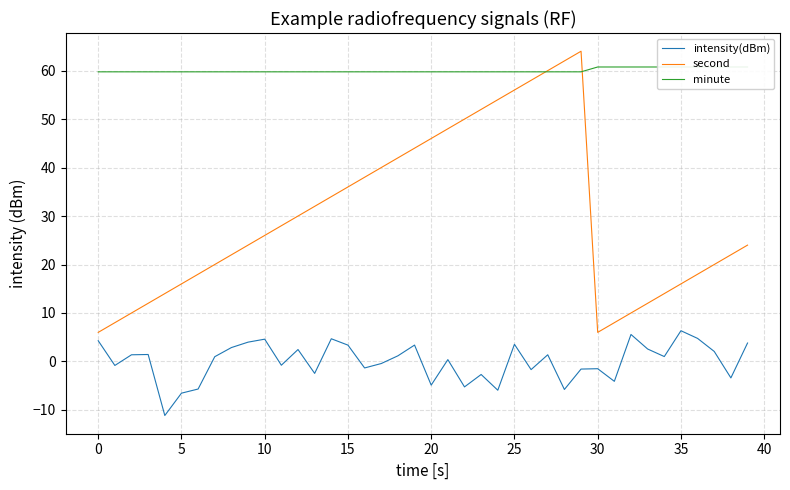

Which series ends up on top after the final intersection of second and minute?

minute